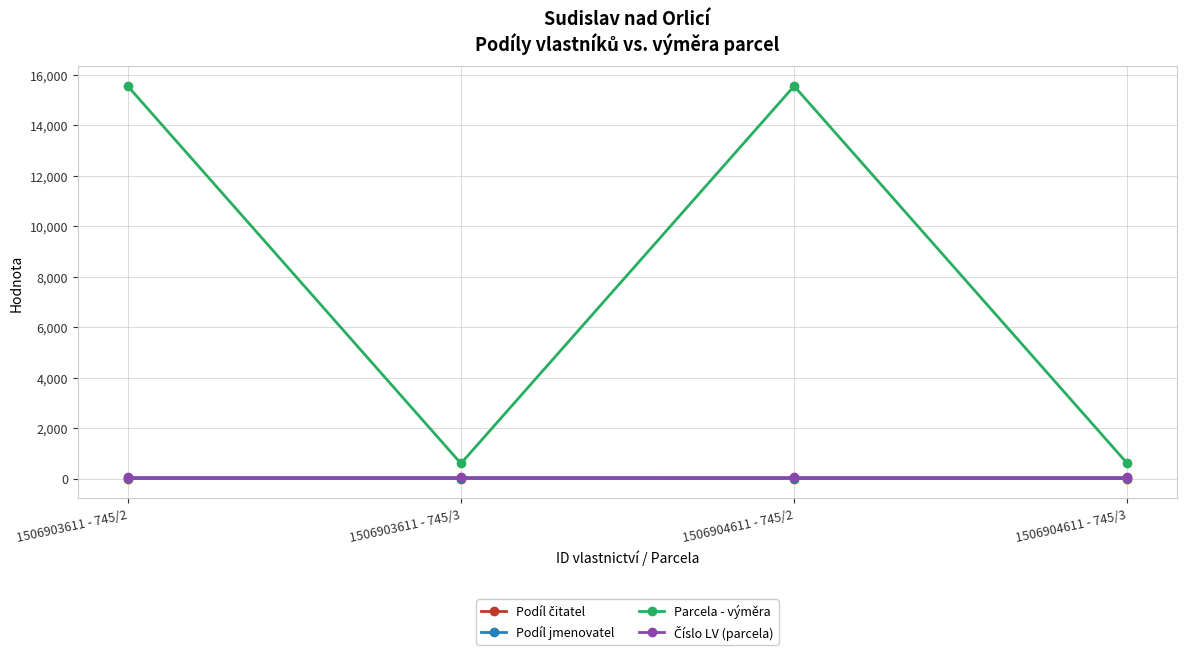

What is the greatest value displayed?

15546